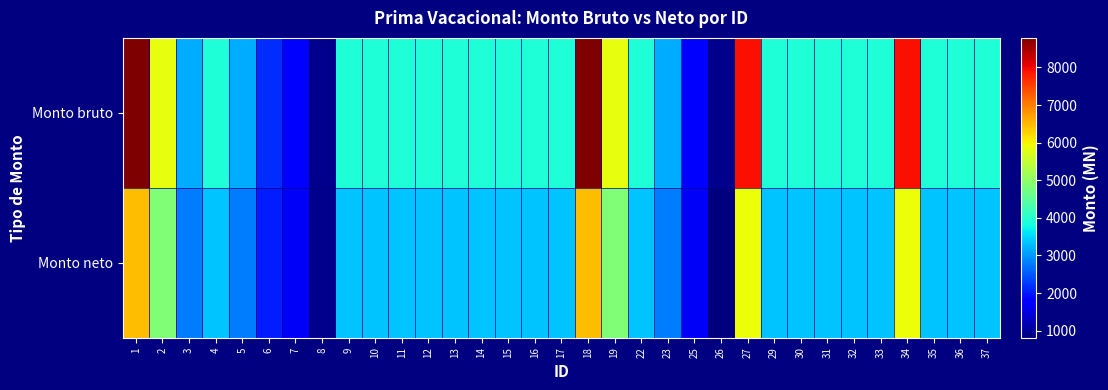

How many distinct data groups are displayed?

2